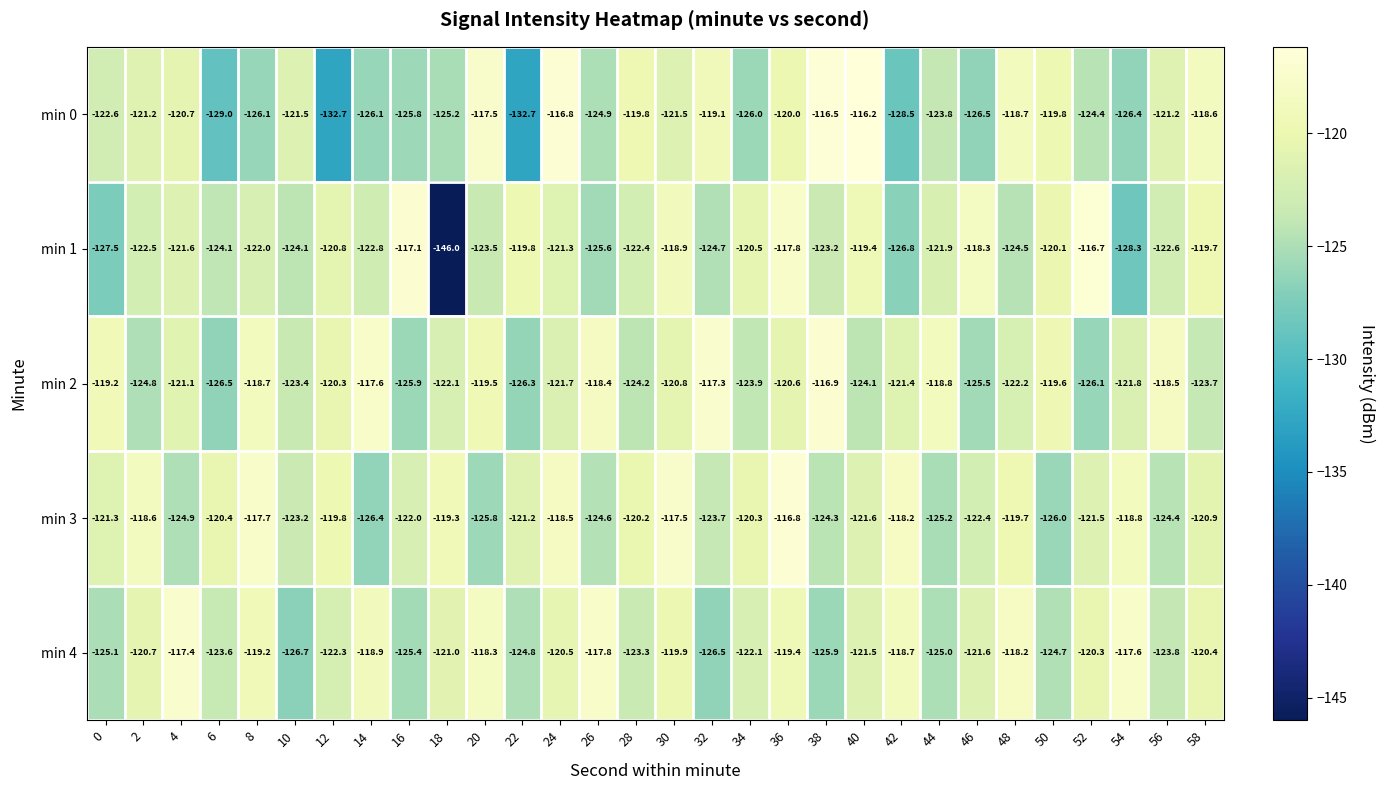

What is the maximum value for min 2?

-116.9